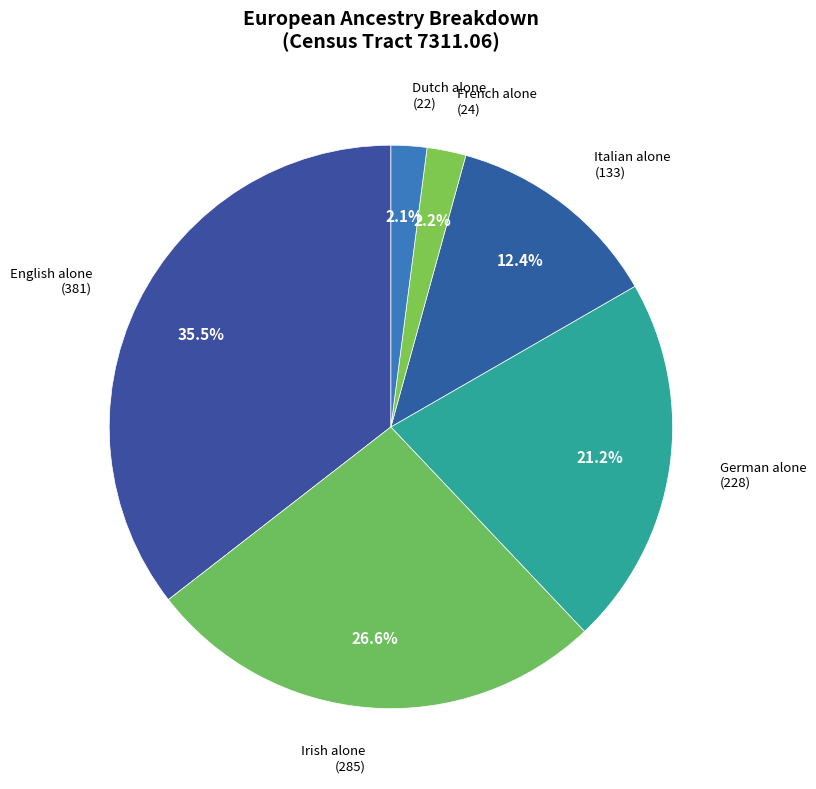

Is there any slice that represents more than half of the pie?

No